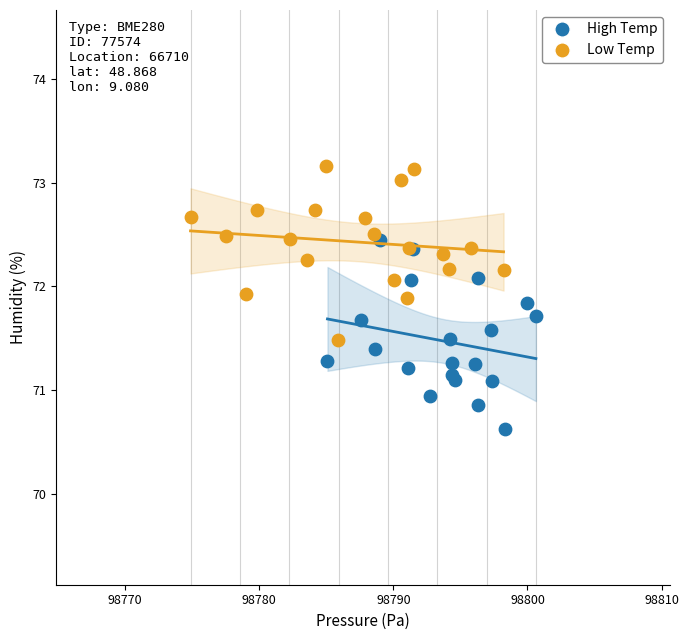

Which series reaches the minimum Y coordinate?

High Temp